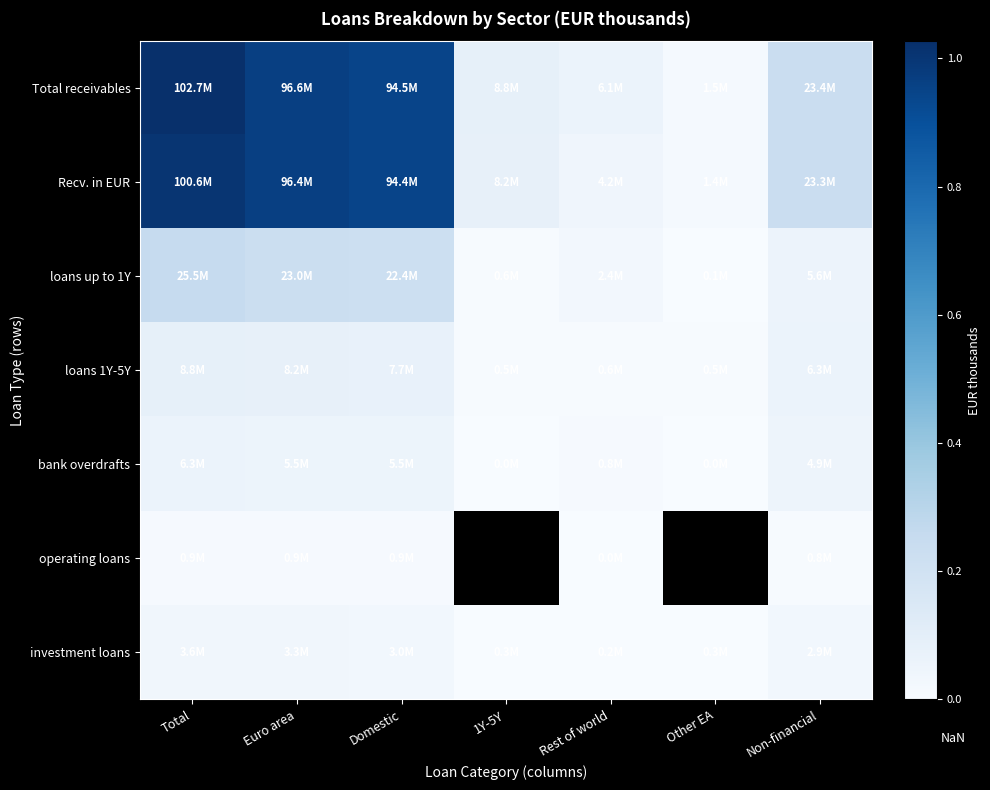

At Total, list the series in order from smallest to largest.

operating loans, investment loans, bank overdrafts, loans 1Y-5Y, loans up to 1Y, Recv. in EUR, Total receivables